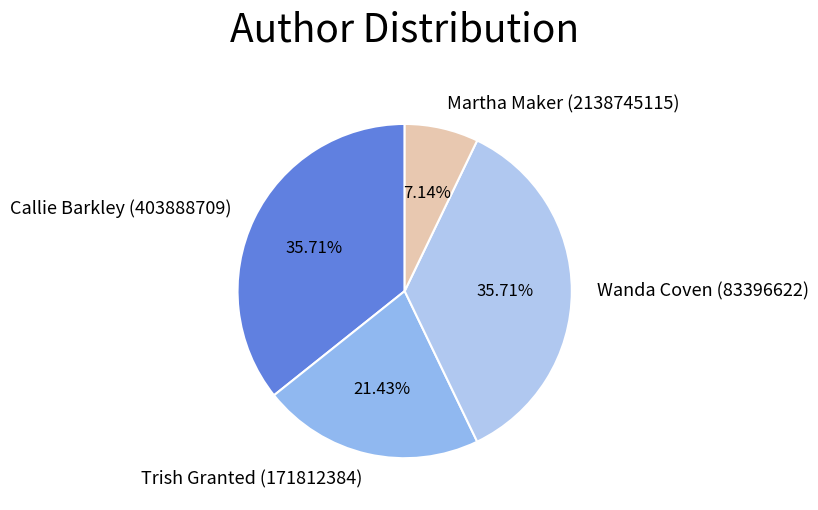

True or false: Trish Granted (171812384) accounts for 21% of the total.

True